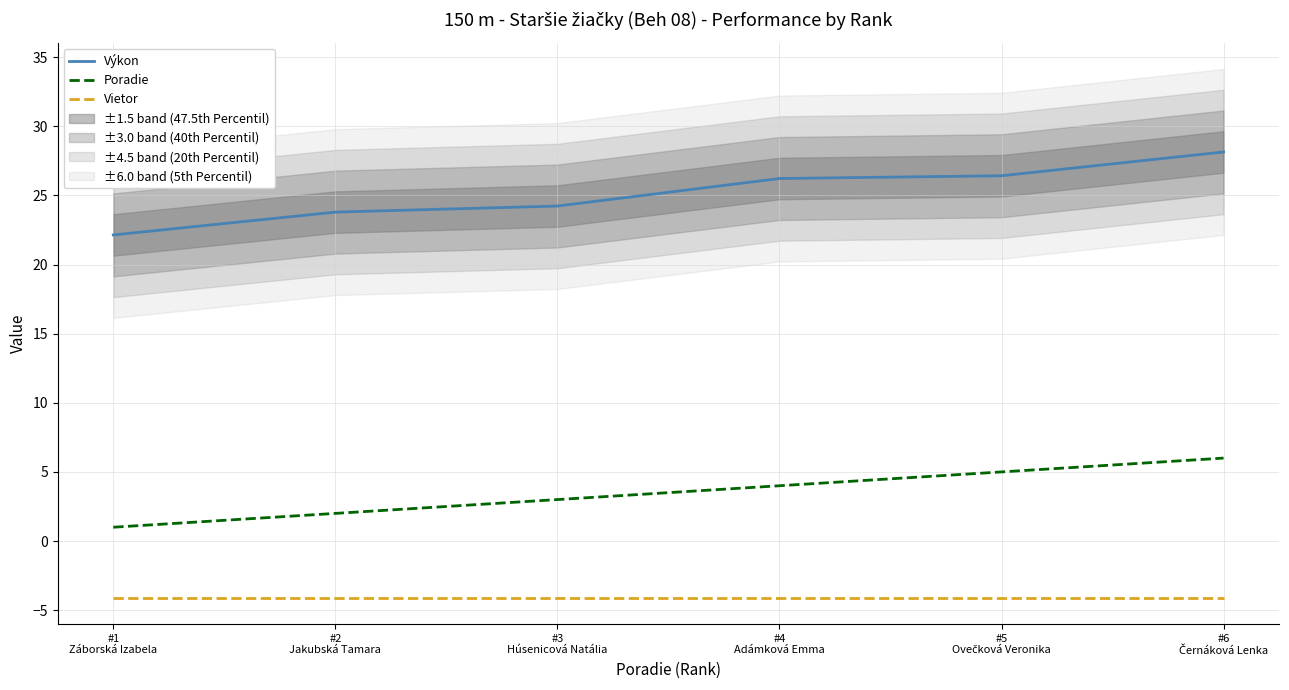

Which category has the lowest value across all series?

#1
Záborská Izabela